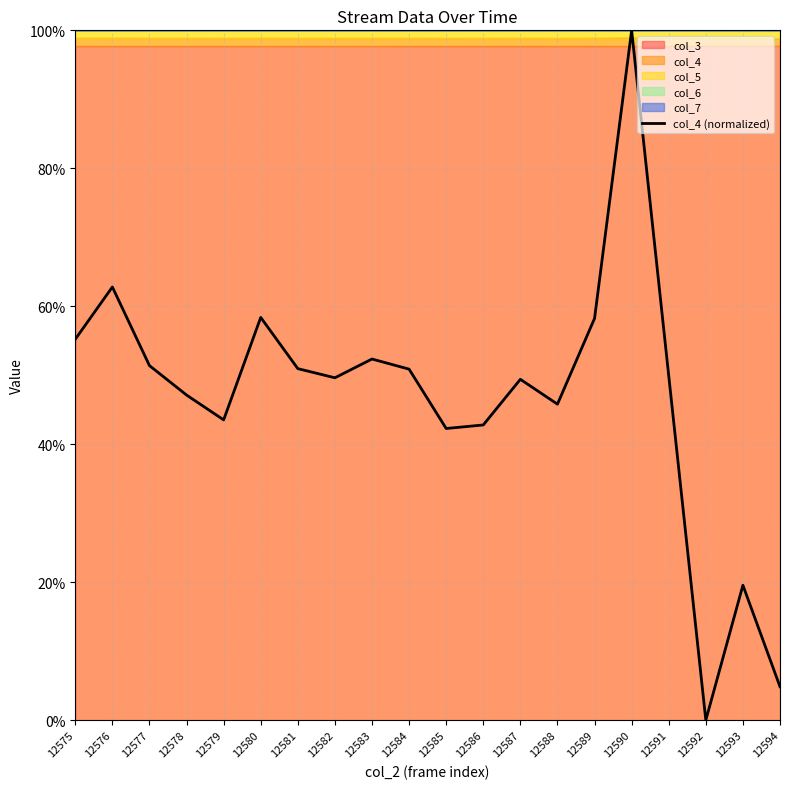

Reading left to right, what are all the values shown in this chart?

55.2	62.8	51.4	47.1	43.5	58.4	51.0	49.6	52.4	50.9	42.3	42.8	49.4	45.8	58.2	100.0	49.9	0.0	19.6	4.9